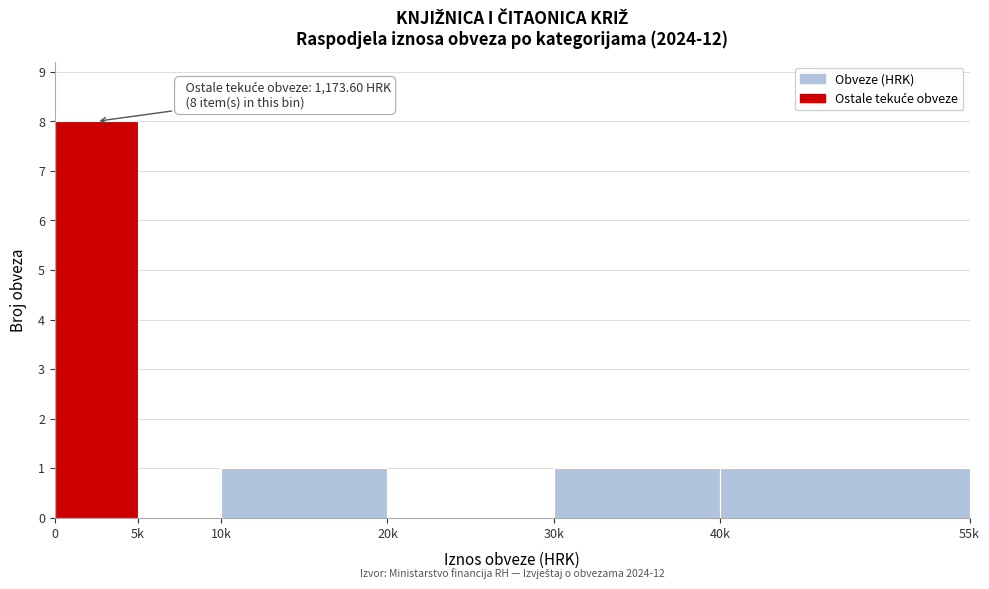

Reading right to left, transcribe all the data shown in this chart.

40k=1	30k=1	20k=0	10k=1	5k=0	0=8